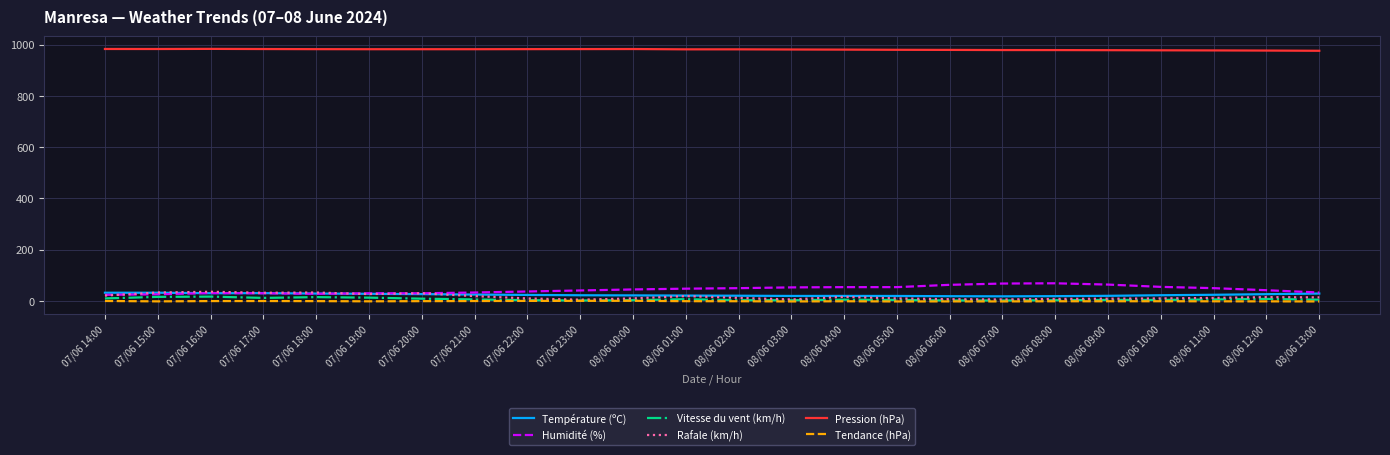

True or false: Rafale (km/h) and Pression (hPa) cross at least once.

False